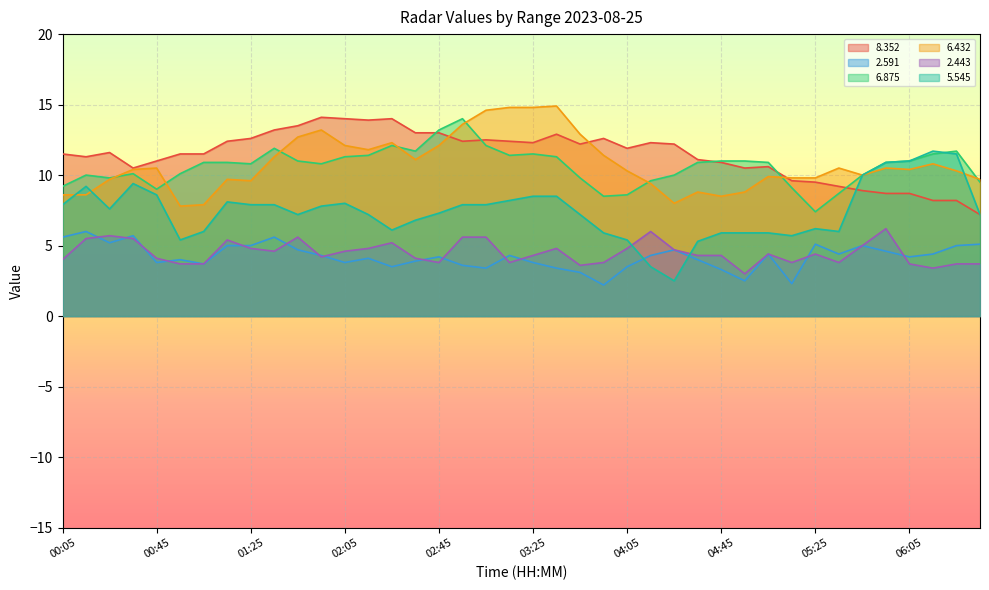

Which category has the lowest value in the   6.875 series?

05:25